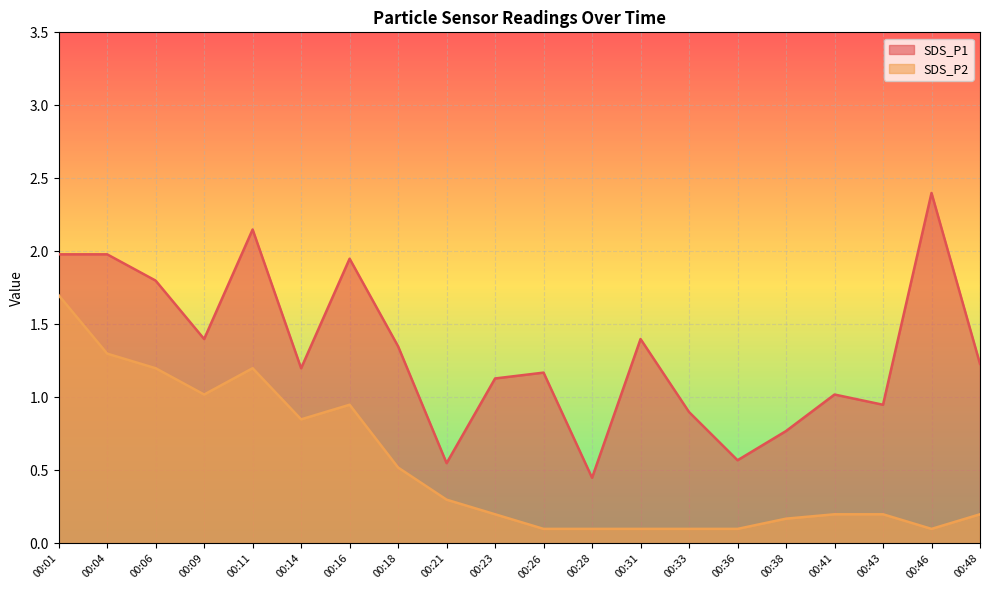

In SDS_P2, how many points are lower than both neighbors (excluding endpoints)?

3